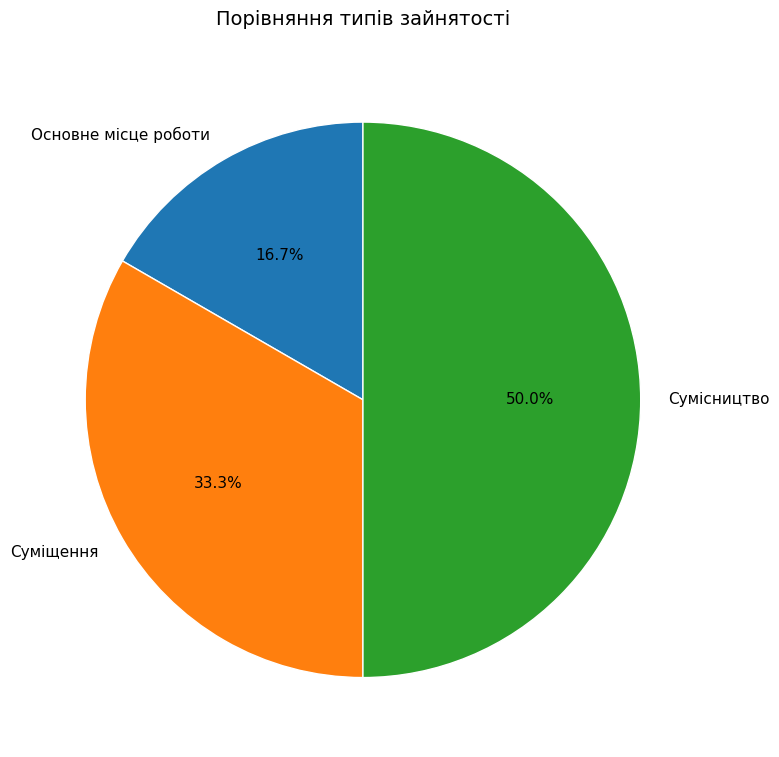

Which slice is the largest?

Сумісництво